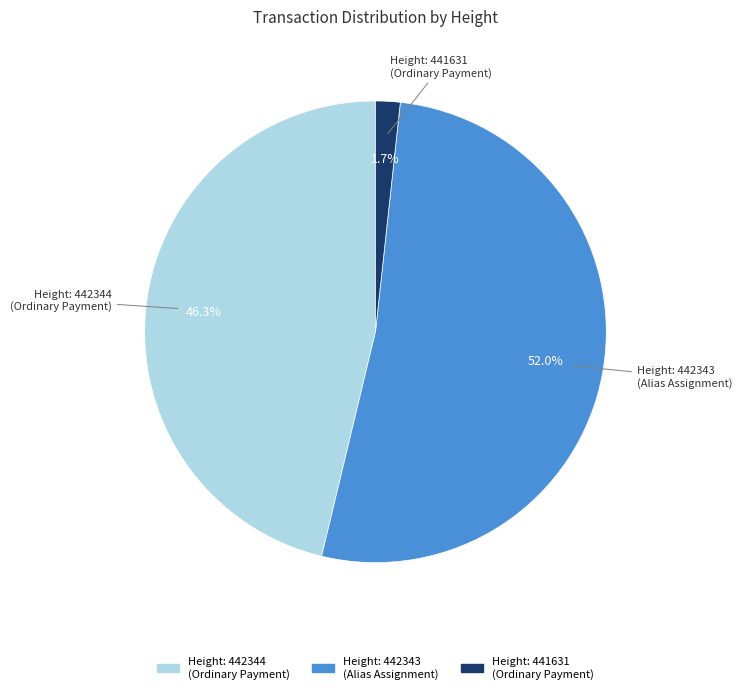

Count the number of slices in the pie.

3